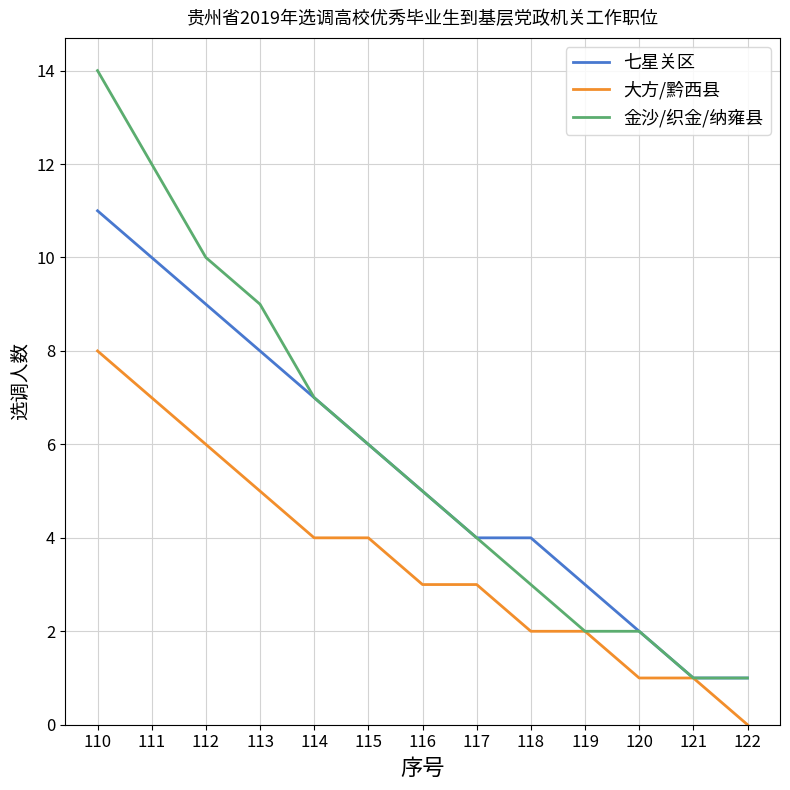

What is the average value of the 金沙/织金/纳雍县 series?

6